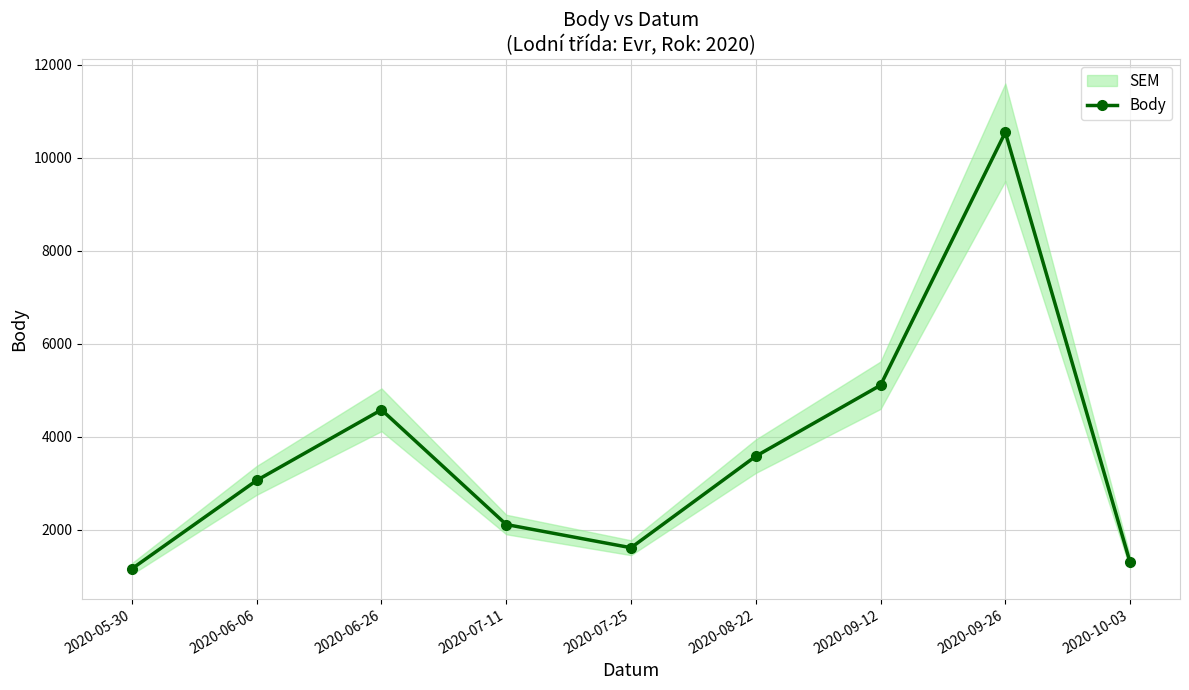

List the labels in order of value, largest first.

2020-09-26, 2020-09-12, 2020-06-26, 2020-08-22, 2020-06-06, 2020-07-11, 2020-07-25, 2020-10-03, 2020-05-30